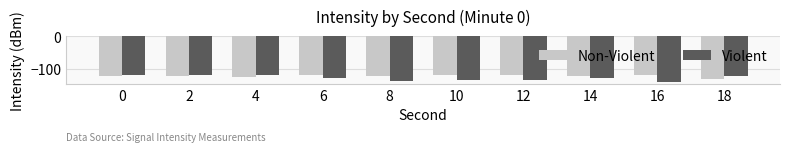

Does the chart contain stacked bars?

No